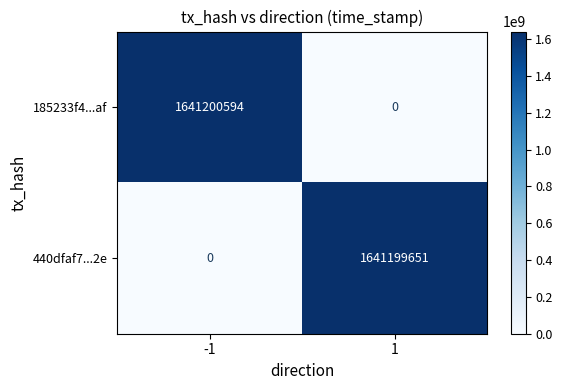

What is the total value across all series at -1?

1641200594